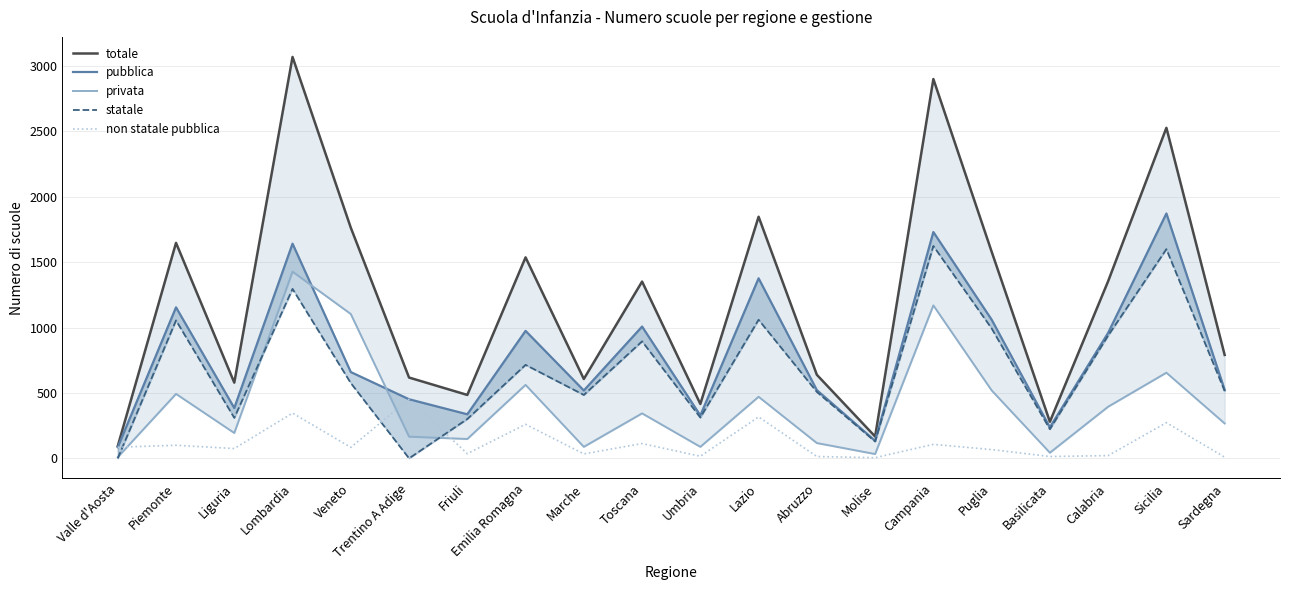

Reading left to right, what are all the values shown in this chart?

totale: Valle d'Aosta=94	Piemonte=1648	Liguria=579	Lombardia=3070	Veneto=1764	Trentino A Adige=618	Friuli=485	Emilia Romagna=1537	Marche=607	Toscana=1352	Umbria=416	Lazio=1848	Abruzzo=639	Molise=167	Campania=2901	Puglia=1581	Basilicata=280	Calabria=1355	Sicilia=2528	Sardegna=791
pubblica: Valle d'Aosta=85	Piemonte=1155	Liguria=385	Lombardia=1642	Veneto=660	Trentino A Adige=452	Friuli=337	Emilia Romagna=975	Marche=519	Toscana=1008	Umbria=328	Lazio=1377	Abruzzo=522	Molise=134	Campania=1731	Puglia=1061	Basilicata=237	Calabria=960	Sicilia=1873	Sardegna=524
privata: Valle d'Aosta=9	Piemonte=493	Liguria=194	Lombardia=1428	Veneto=1104	Trentino A Adige=166	Friuli=148	Emilia Romagna=562	Marche=88	Toscana=344	Umbria=88	Lazio=471	Abruzzo=117	Molise=33	Campania=1170	Puglia=520	Basilicata=43	Calabria=395	Sicilia=655	Sardegna=267
statale: Valle d'Aosta=0	Piemonte=1055	Liguria=310	Lombardia=1296	Veneto=576	Trentino A Adige=0	Friuli=301	Emilia Romagna=715	Marche=485	Toscana=895	Umbria=312	Lazio=1060	Abruzzo=508	Molise=129	Campania=1624	Puglia=994	Basilicata=223	Calabria=939	Sicilia=1600	Sardegna=515
non statale pubblica: Valle d'Aosta=85	Piemonte=100	Liguria=75	Lombardia=346	Veneto=84	Trentino A Adige=452	Friuli=36	Emilia Romagna=260	Marche=34	Toscana=113	Umbria=16	Lazio=317	Abruzzo=14	Molise=5	Campania=107	Puglia=67	Basilicata=14	Calabria=21	Sicilia=273	Sardegna=9